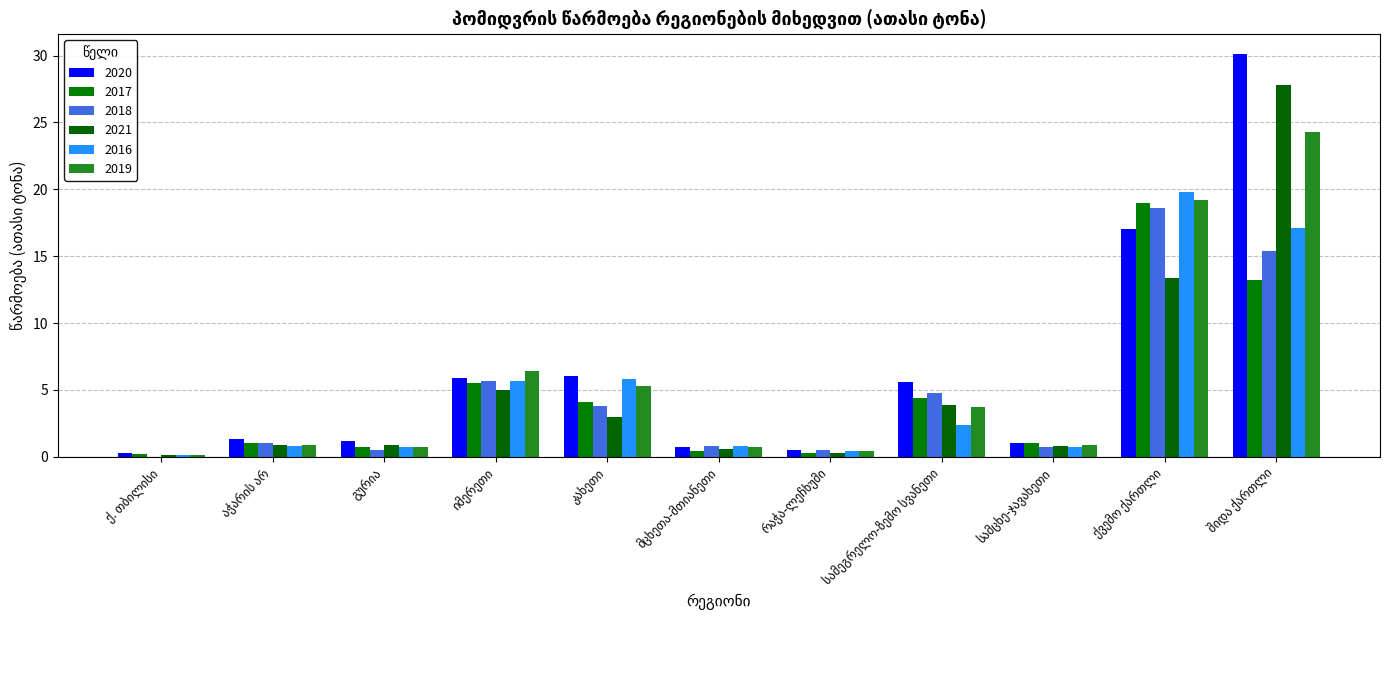

What is the average value of the 2021 series?

5.2